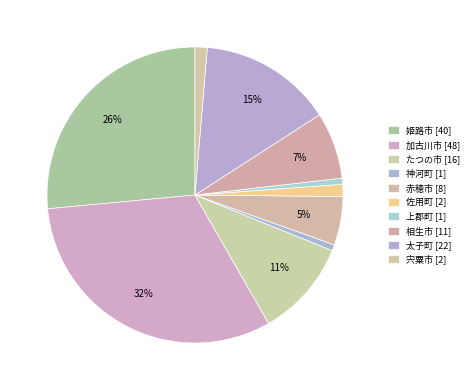

How many slices are in this pie chart?

10